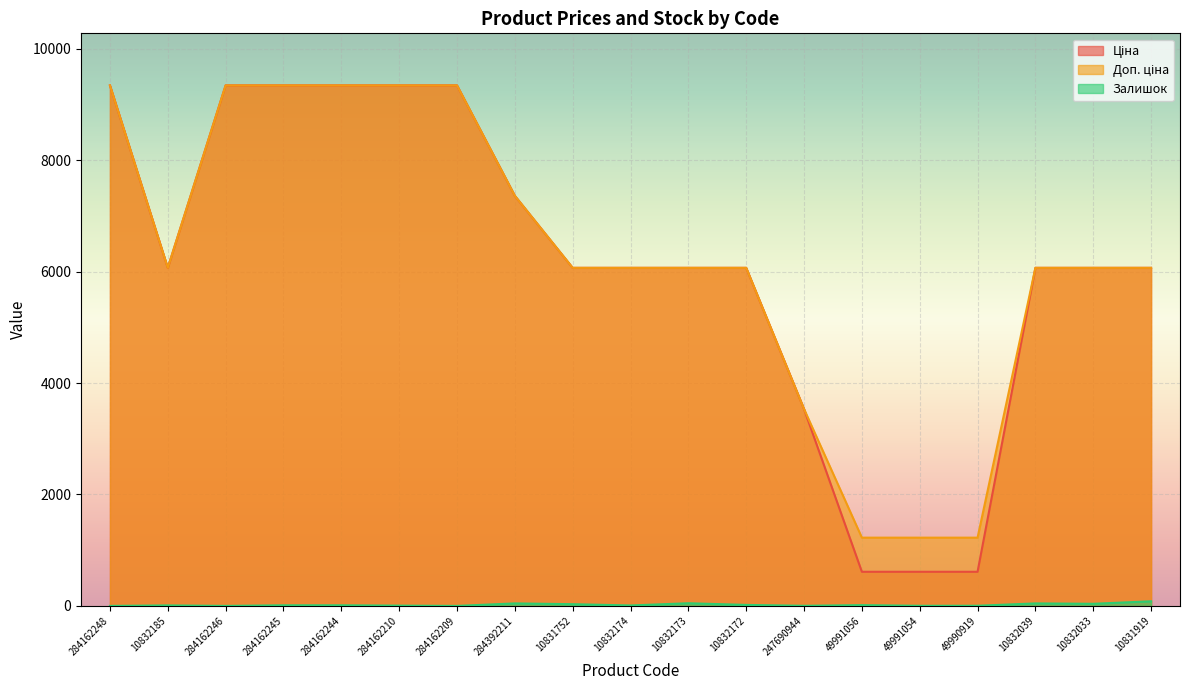

What is the difference between the second highest and minimum values in the Залишок series?

48.0